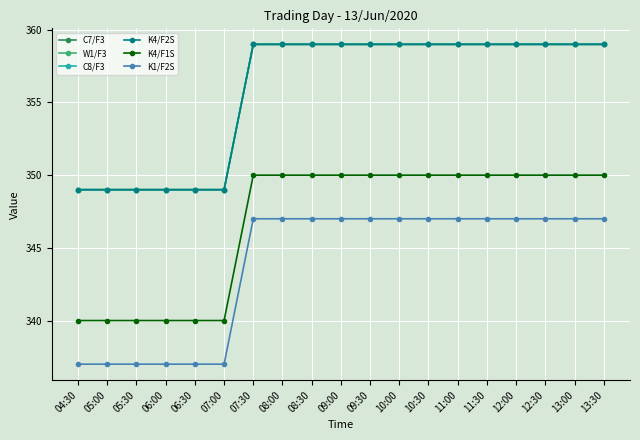

True or false: K1/F2S has a value of 118 at 11:30.

False